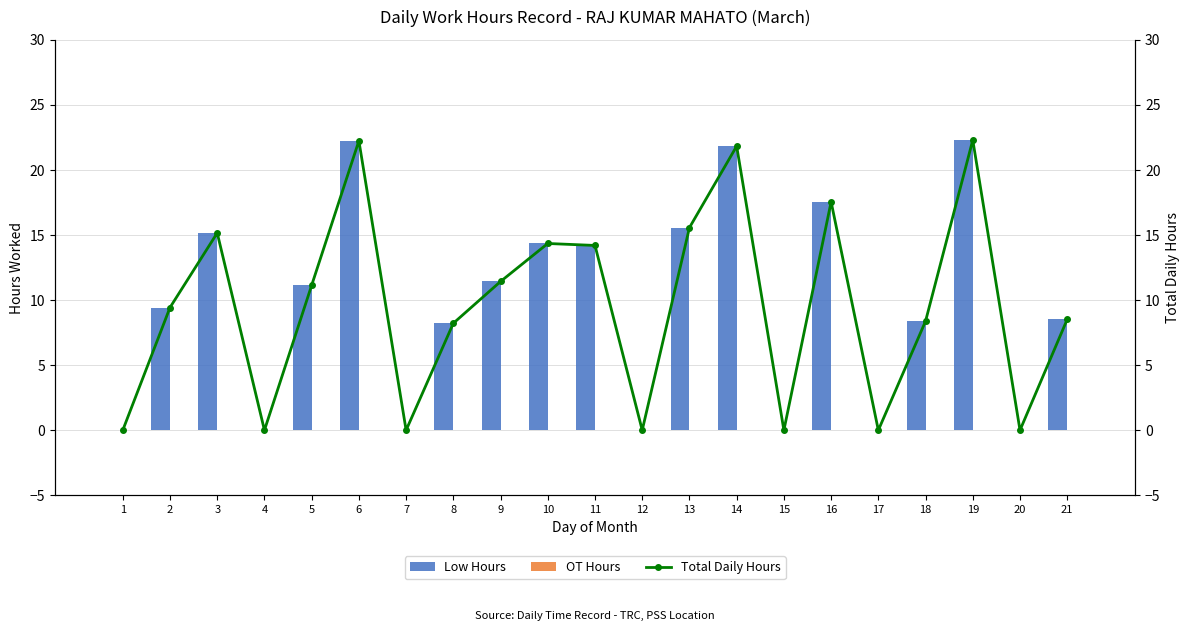

What are all the series names shown in the legend?

Low Hours, OT Hours, Total Daily Hours